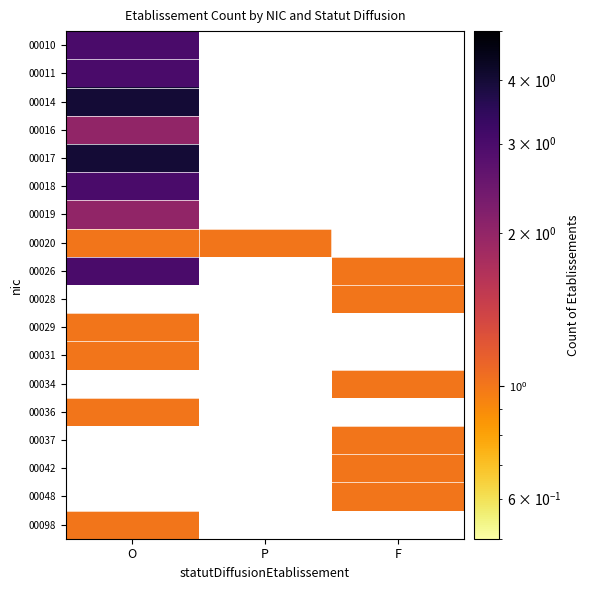

Between P and F, which is larger?

F